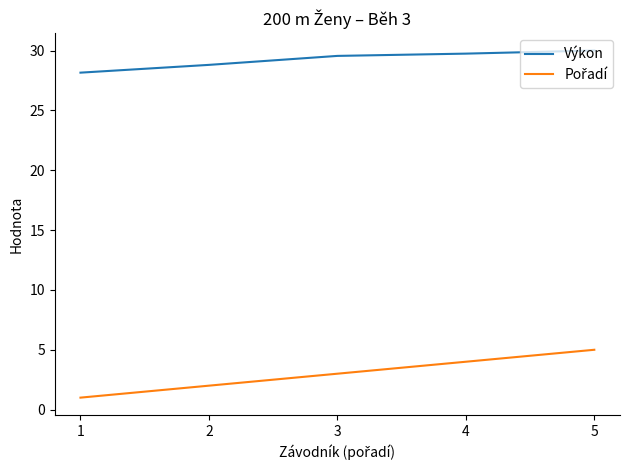

How many lines are shown in the chart?

2